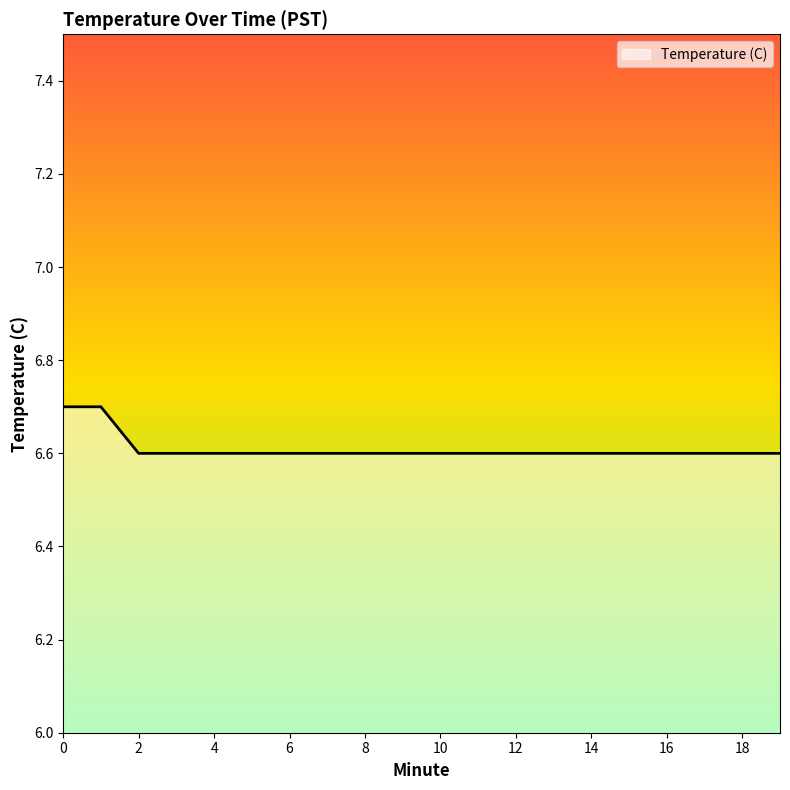

What is the smallest value displayed?

6.6